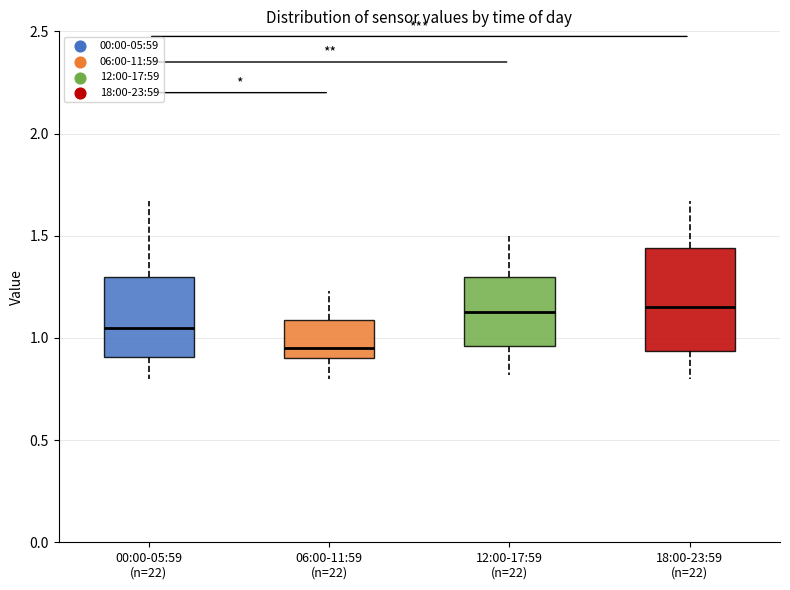

Which box is the tallest, from its lower edge to its upper edge?

18:00-23:59 (n=22)